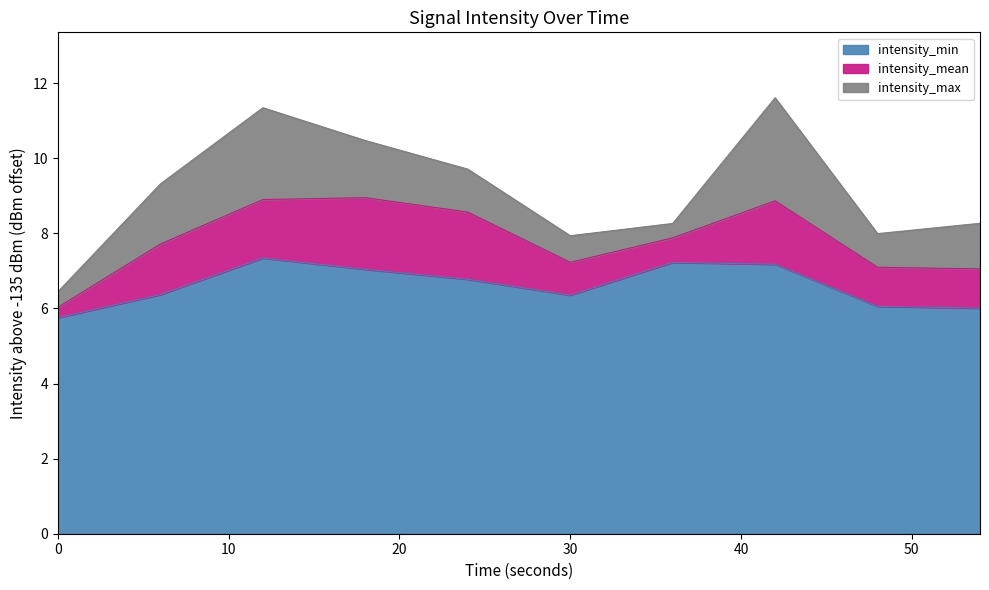

Which series has the largest total across all categories?

intensity_max